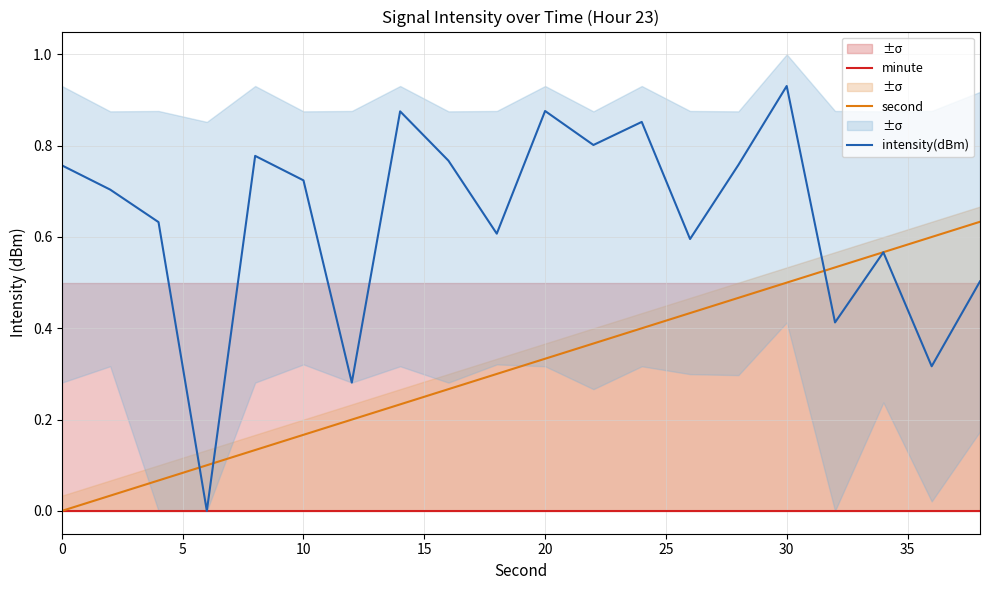

Reading left to right, transcribe all the data shown in this chart.

minute: 0.0	0.0	0.0	0.0	0.0	0.0	0.0	0.0	0.0	0.0	0.0	0.0	0.0	0.0	0.0	0.0	0.0	0.0	0.0	0.0
second: 0.0	0.0	0.1	0.1	0.1	0.2	0.2	0.2	0.3	0.3	0.3	0.4	0.4	0.4	0.5	0.5	0.5	0.6	0.6	0.6
intensity(dBm): 0.8	0.7	0.6	0.0	0.8	0.7	0.3	0.9	0.8	0.6	0.9	0.8	0.9	0.6	0.8	0.9	0.4	0.6	0.3	0.5